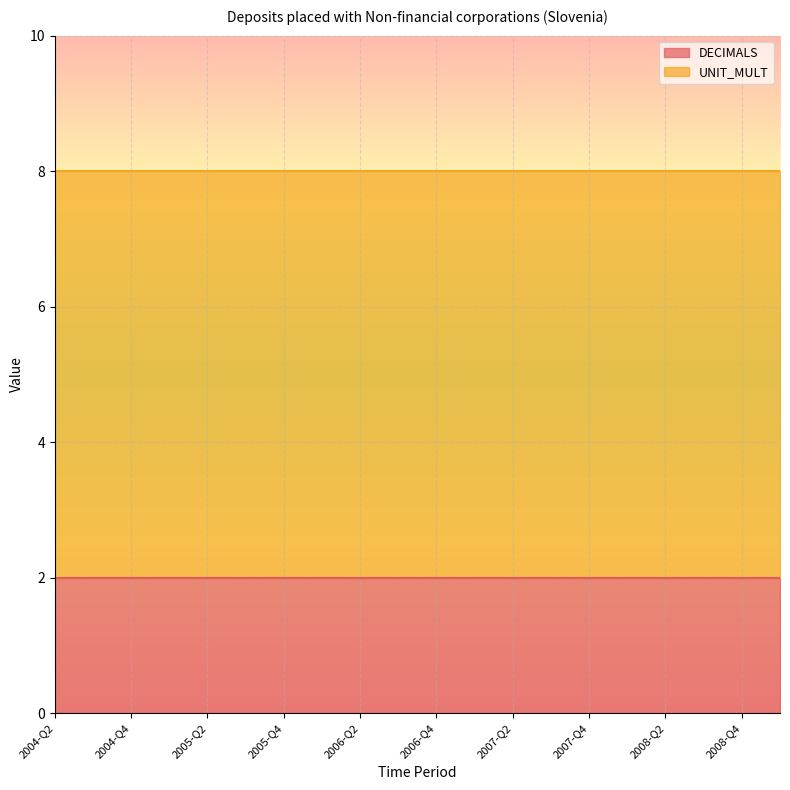

How many categories are shown in the chart?

20